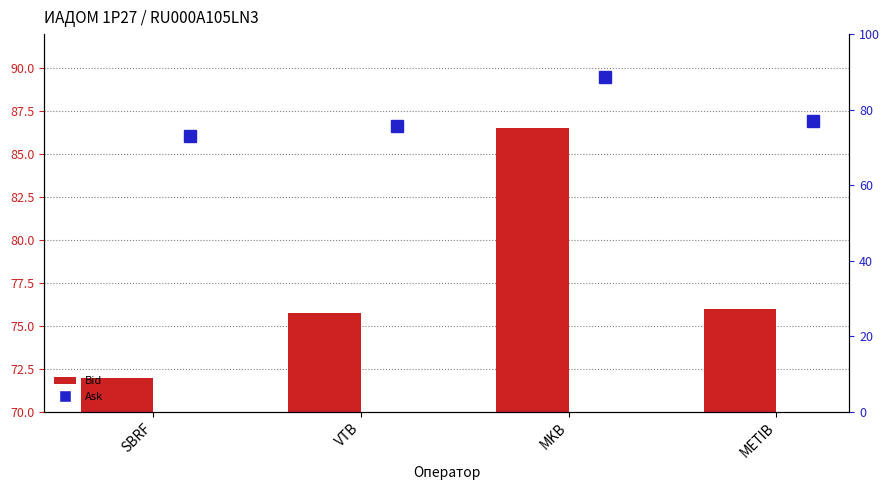

How many groups of bars are there?

4